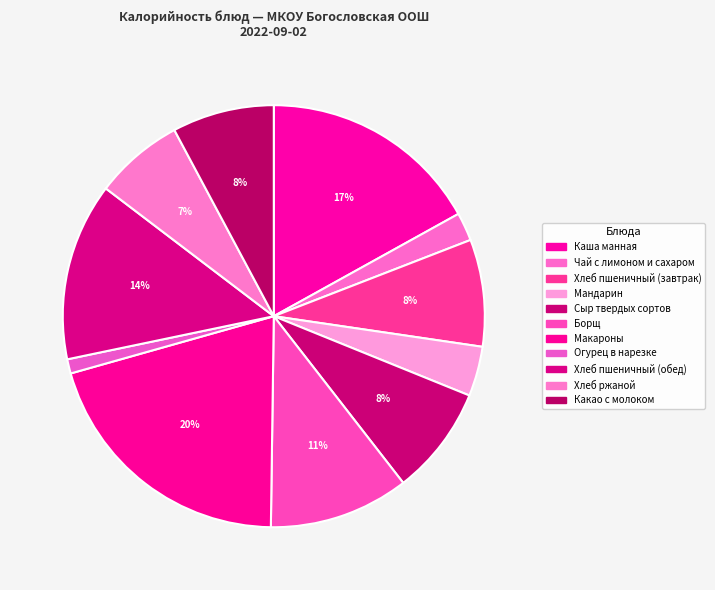

What percentage is the Хлеб ржаной slice, to the nearest percent?

7%